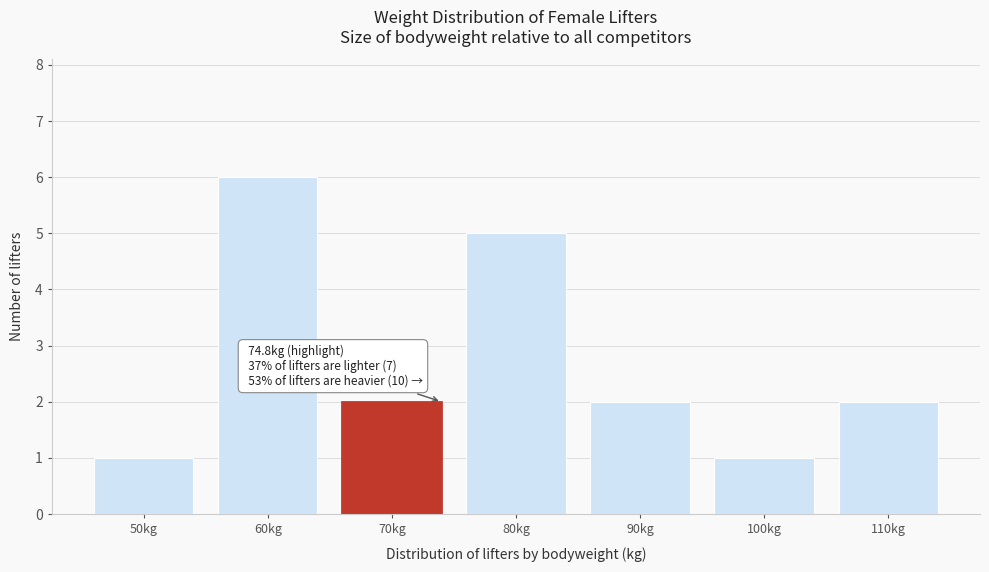

Reading right to left, transcribe all the data shown in this chart.

110kg=2	100kg=1	90kg=2	80kg=5	70kg=2	60kg=6	50kg=1